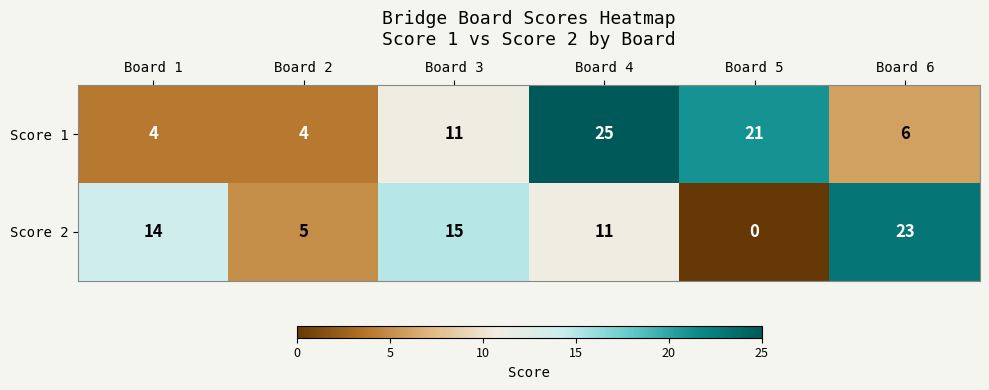

Is it true that Score 2 equals 18 at Board 4?

False